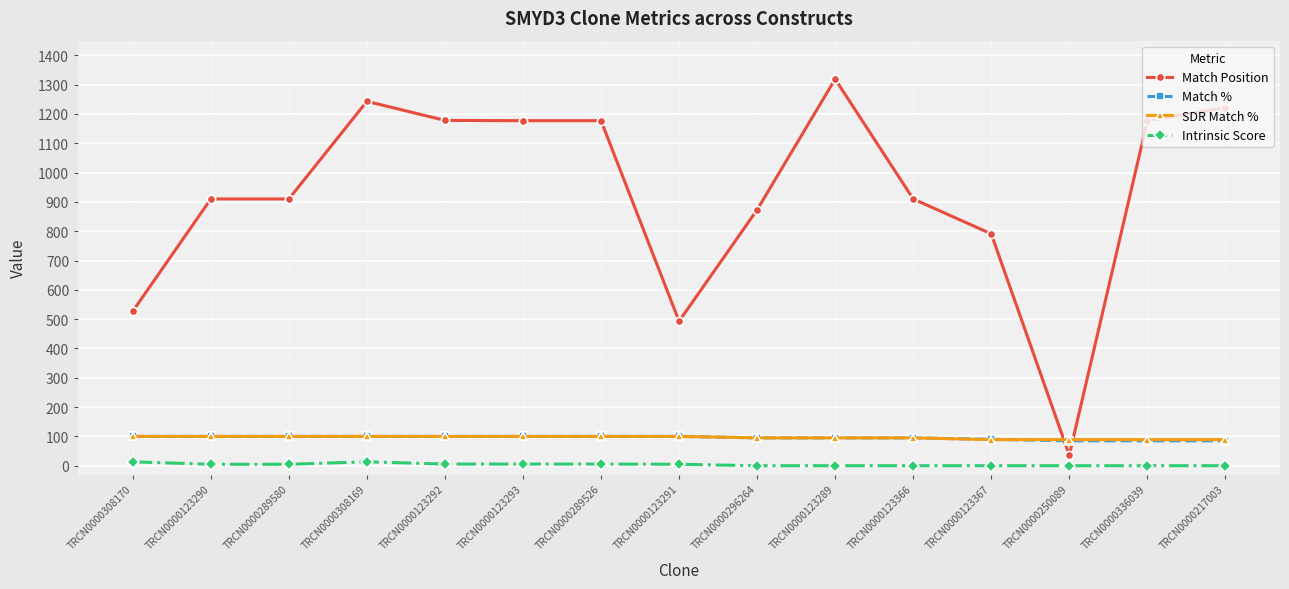

True or false: Match Position and Match % intersect in this chart.

True